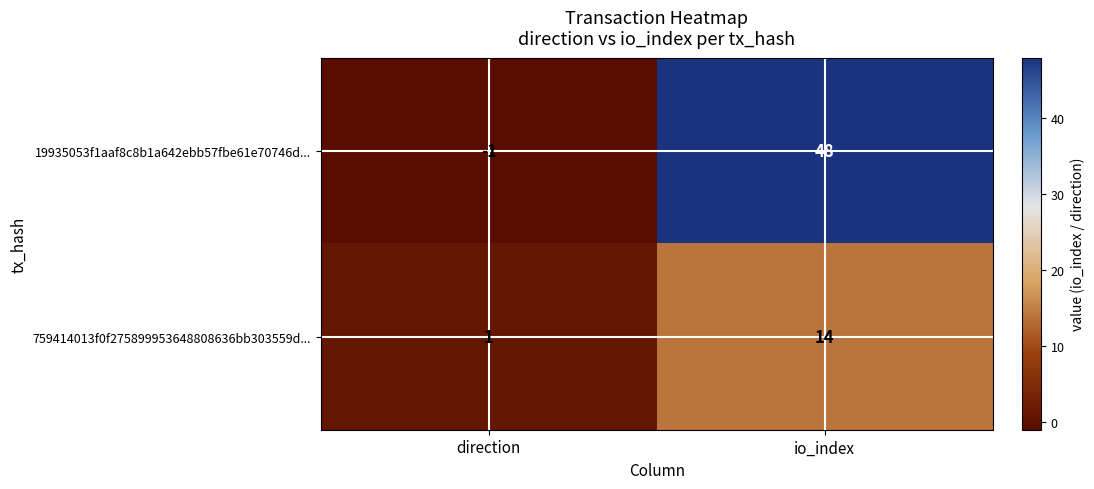

Reading left to right, extract all data points from this chart.

19935053f1aaf8c8b1a642ebb57fbe61e70746d...: direction=-1	io_index=48
759414013f0f275899953648808636bb303559d...: direction=1	io_index=14